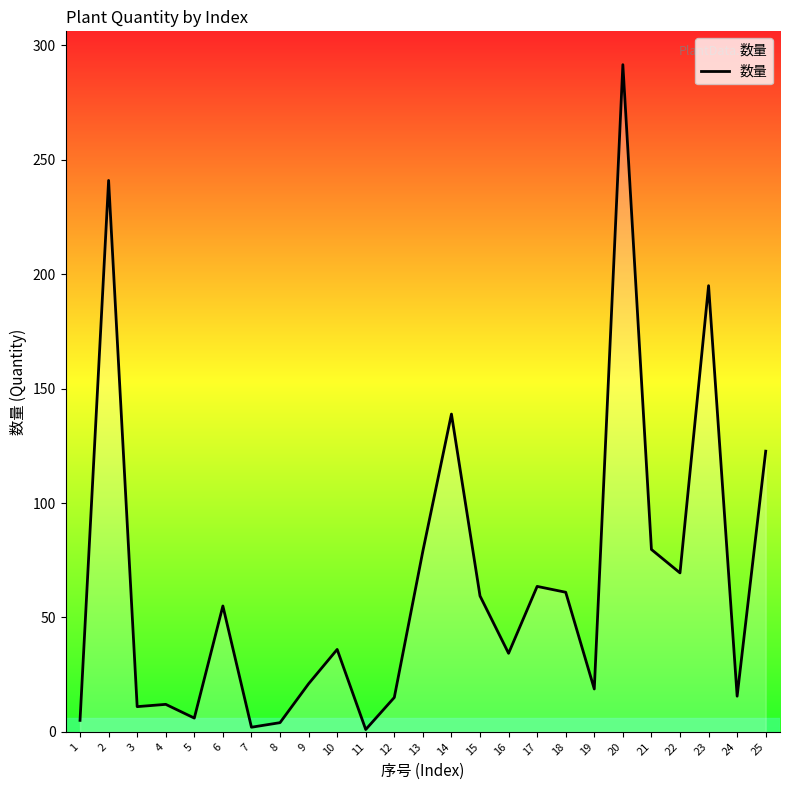

Which label corresponds to the largest value in the chart?

20